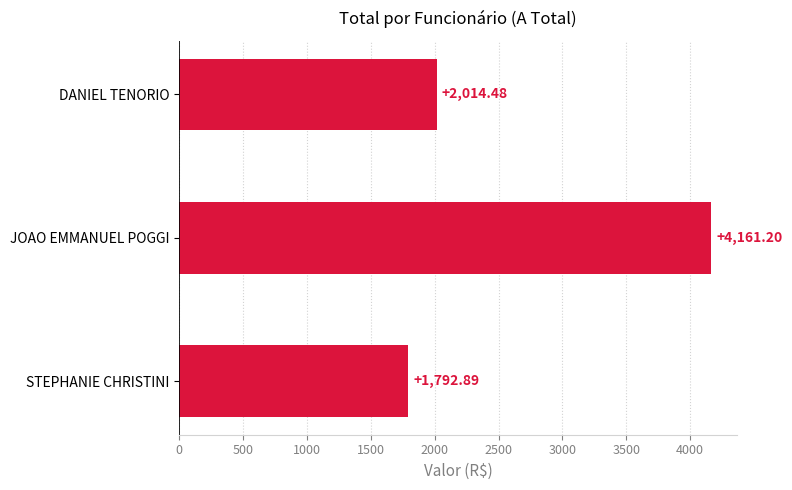

List the labels in order of value, smallest first.

STEPHANIE CHRISTINI, DANIEL TENORIO, JOAO EMMANUEL POGGI